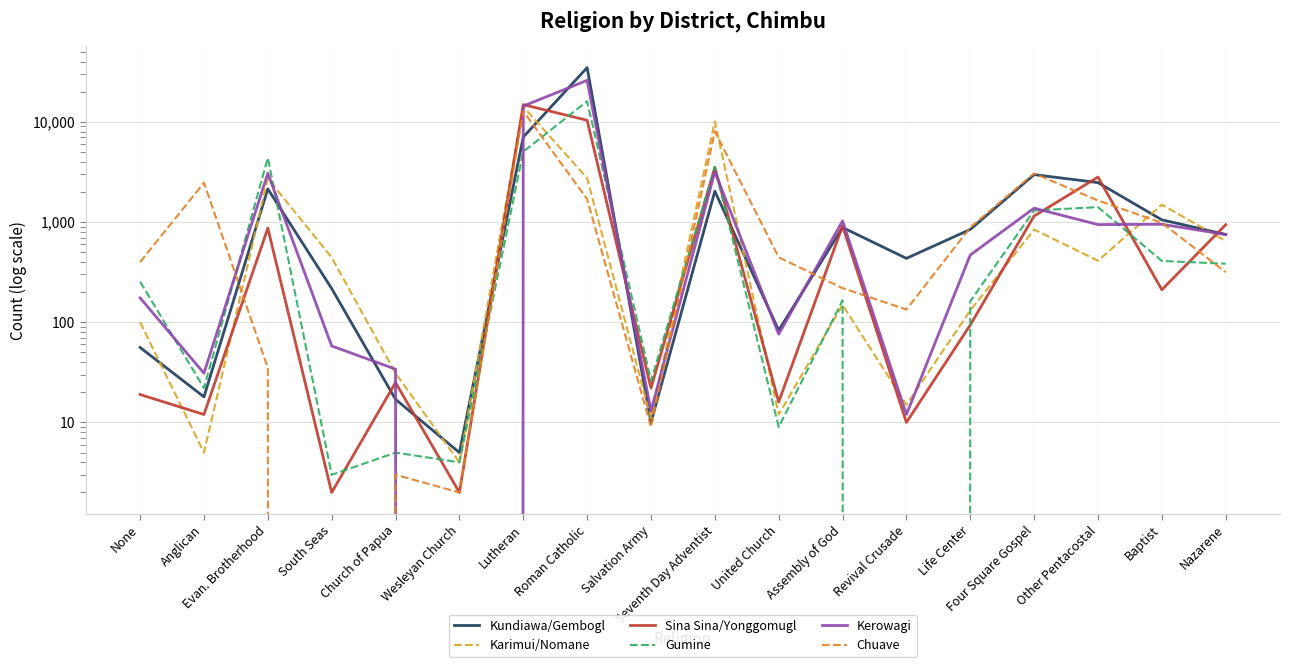

Which series changed the most between Anglican and Seventh Day Adventist?

Karimui/Nomane